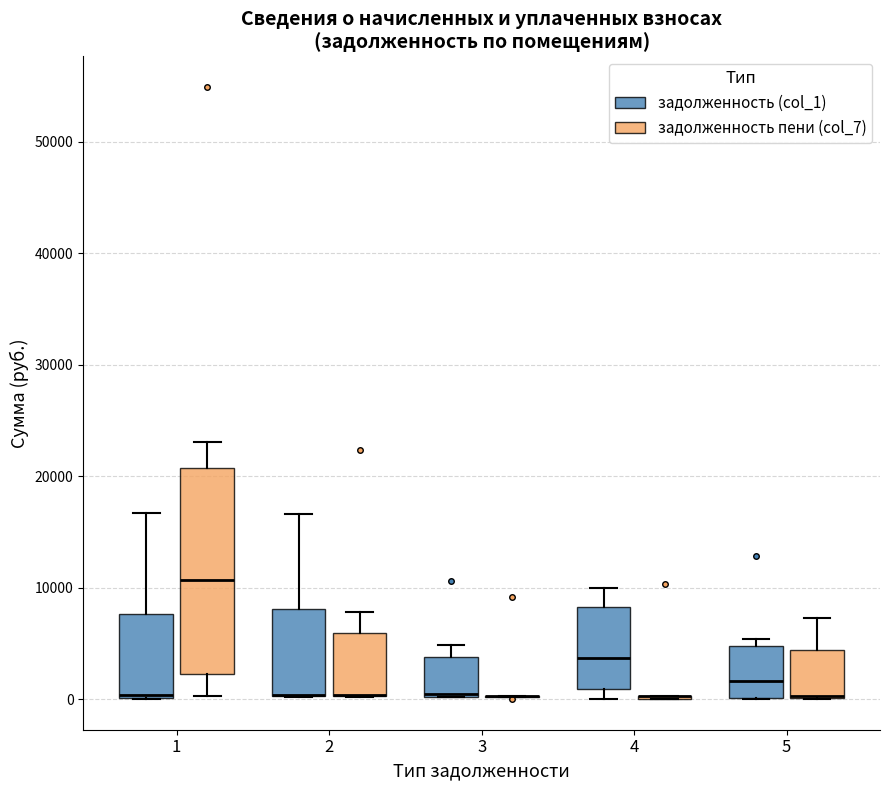

Reading left to right, read every box against the y-axis: the position of its median line, the range the box covers, and the ends of its whiskers. The values are not printed on the chart, so give them approximately, as read against the axis.

1 (задолженность (col_1)): median 0 (just above the box's lower edge), box 0 to 8000, whiskers 0 to 17000
1 (задолженность пени (col_7)): median 11000, box 2000 to 21000, whiskers 0 to 23000
2 (задолженность (col_1)): median 0 (drawn on the box's lower edge), box 0 to 8000, whiskers 0 to 17000
2 (задолженность пени (col_7)): median 0 (drawn on the box's lower edge), box 0 to 6000, whiskers 0 to 8000
3 (задолженность (col_1)): median 0 (drawn on the box's lower edge), box 0 to 4000, whiskers 0 to 5000
3 (задолженность пени (col_7)): box collapsed to a line at 0, whiskers 0 to 0
4 (задолженность (col_1)): median 4000, box 1000 to 8000, whiskers 0 to 10000
4 (задолженность пени (col_7)): box collapsed to a line at 0, whiskers 0 to 0
5 (задолженность (col_1)): median 2000, box 0 to 5000, whiskers 0 to 5000 (just above the box's upper edge)
5 (задолженность пени (col_7)): median 0 (drawn on the box's lower edge), box 0 to 4000, whiskers 0 to 7000